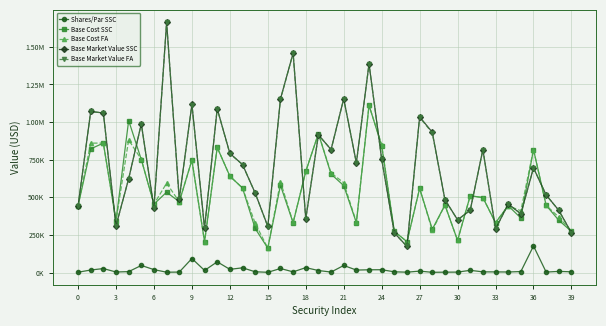

Does the chart have visible grid lines?

Yes